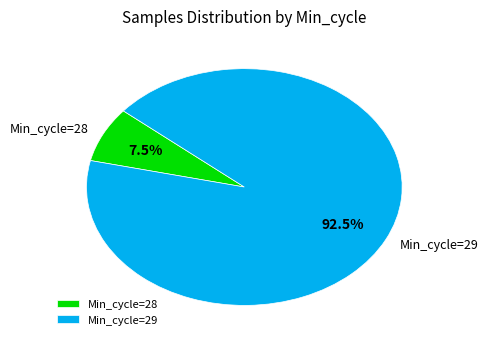

Which slice is the largest?

Min_cycle=29